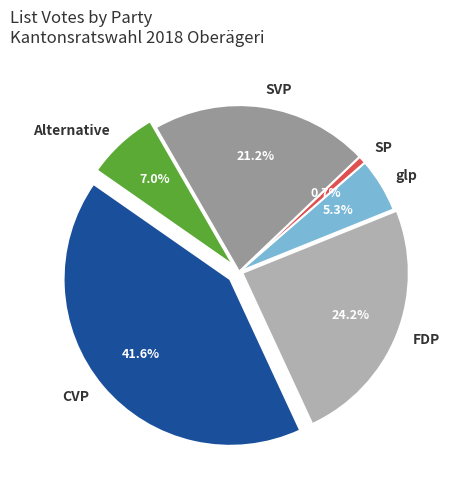

Does FDP account for over 50% of the chart?

No